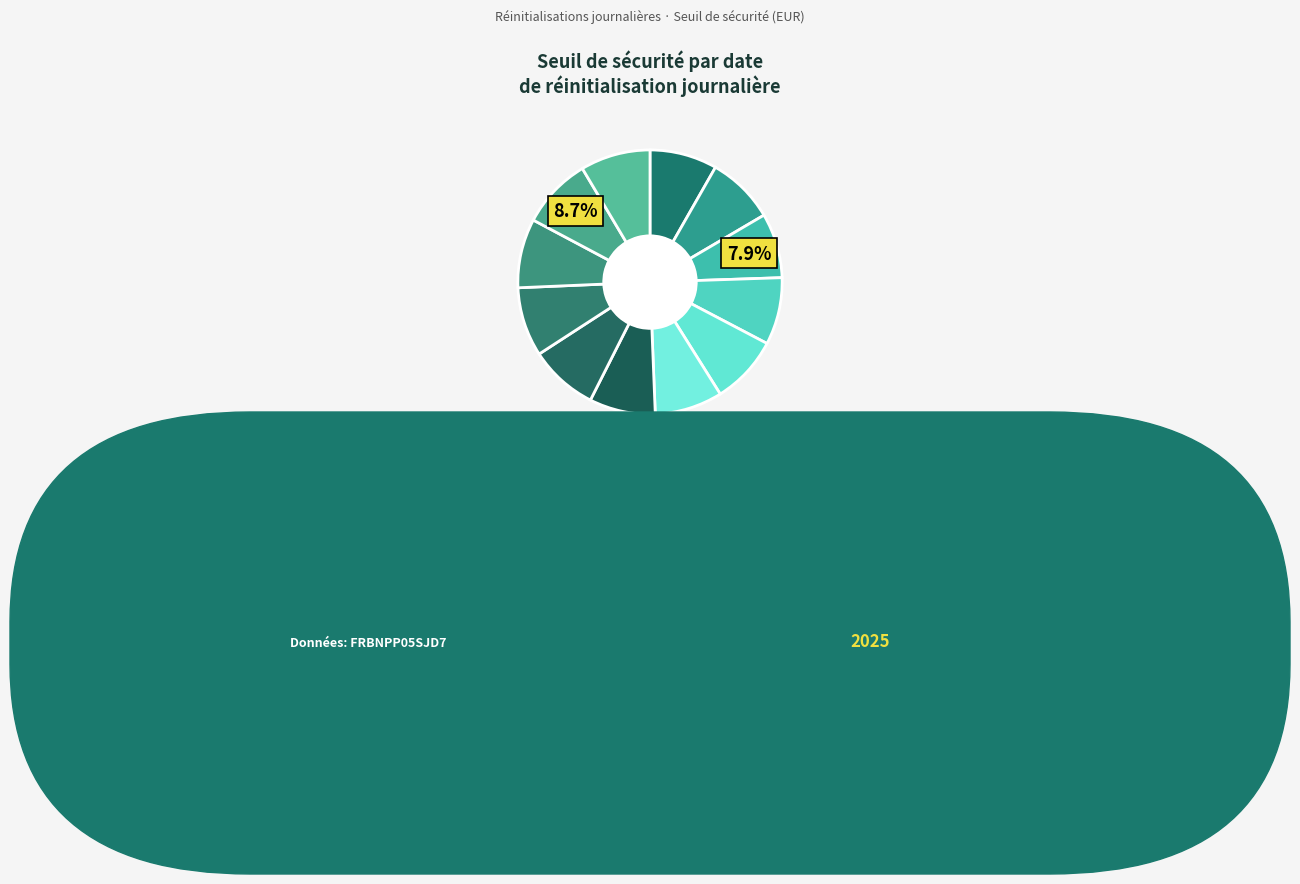

Do 2025-03-05 and 2025-03-13 together represent more than half of the pie?

No